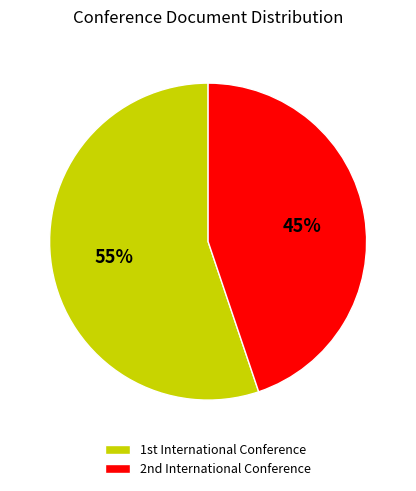

Rank the categories by value from highest to lowest.

1st International Conference, 2nd International Conference